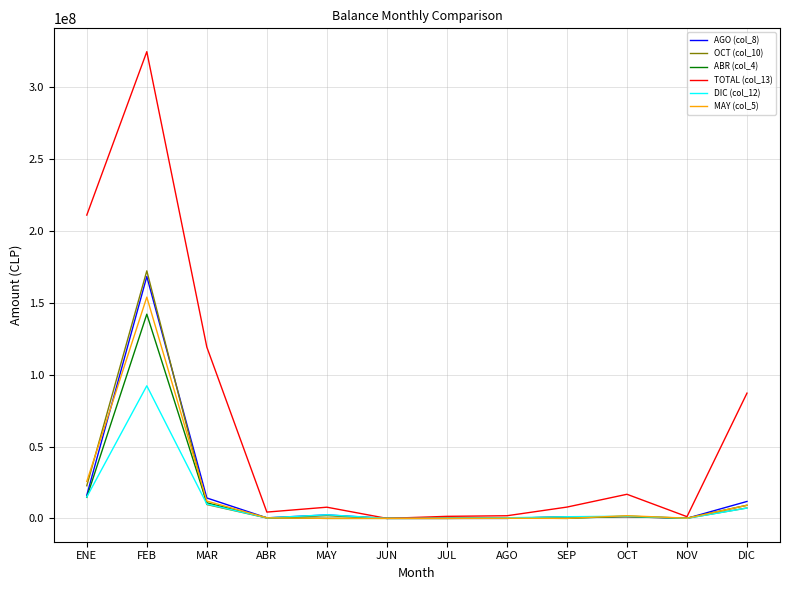

What are all the series names shown in the legend?

AGO (col_8), OCT (col_10), ABR (col_4), TOTAL (col_13), DIC (col_12), MAY (col_5)